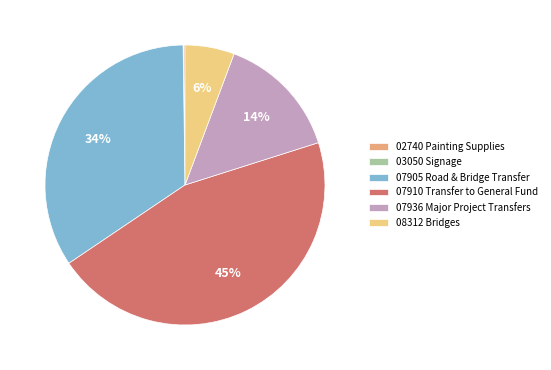

Which category has the biggest portion of the pie?

07910 Transfer to General Fund